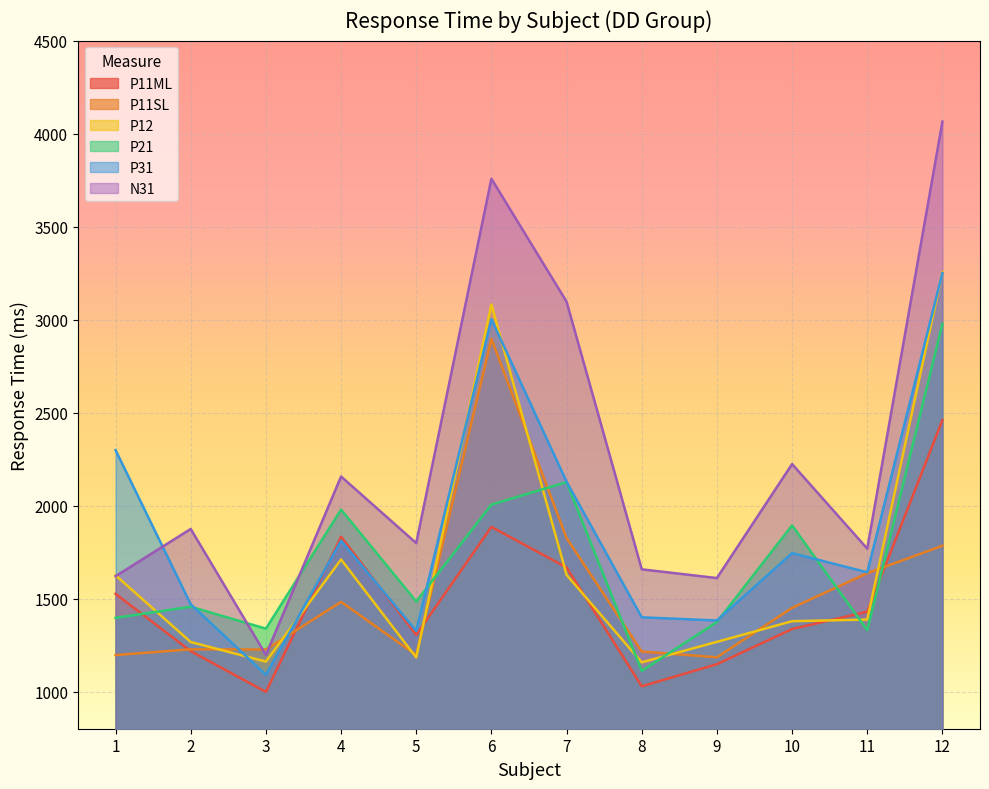

Count the number of categories in the chart.

12